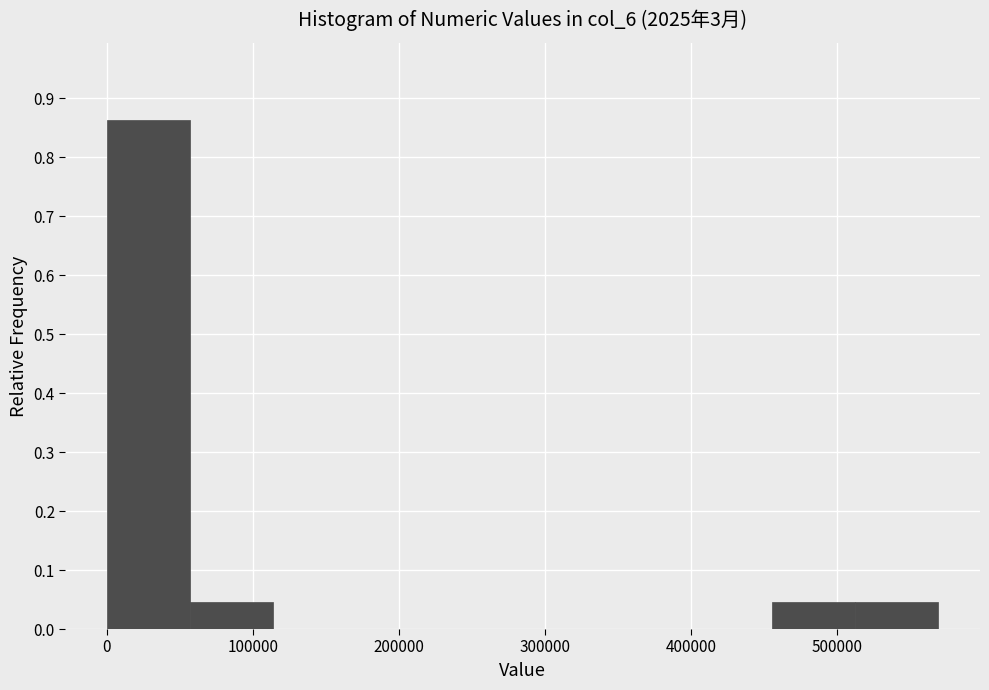

What is the height of the bar covering 510000 to 570000 on the x-axis? Neither the bar edges nor the heights are printed on the chart, so give them approximately, as read against the axes.

0.05